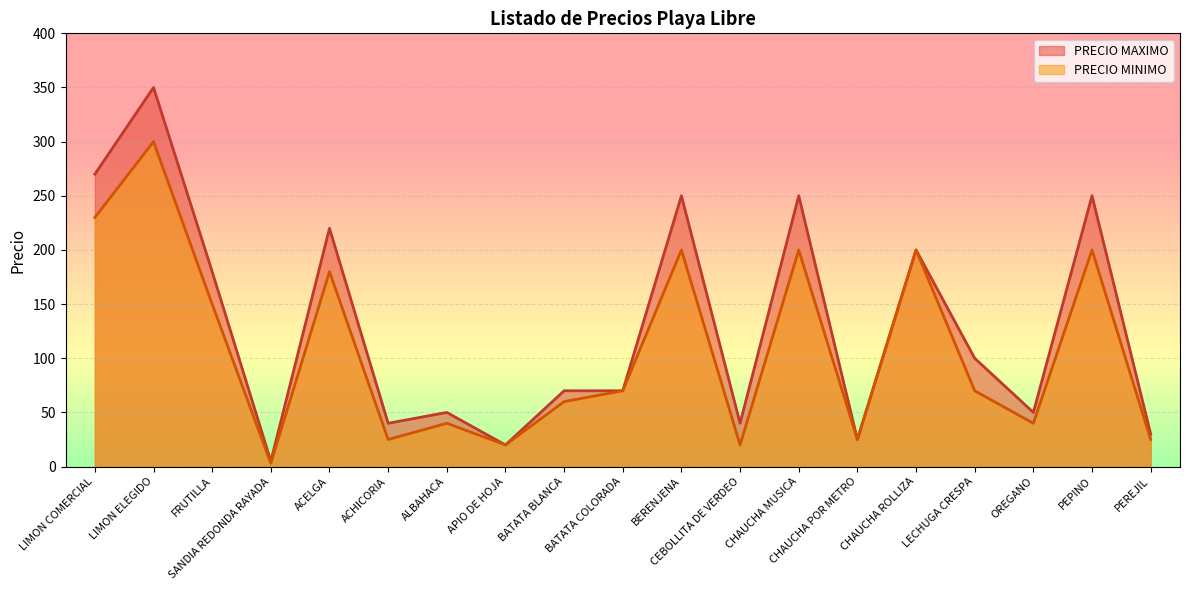

What is the difference between the highest and lowest values at BERENJENA?

50